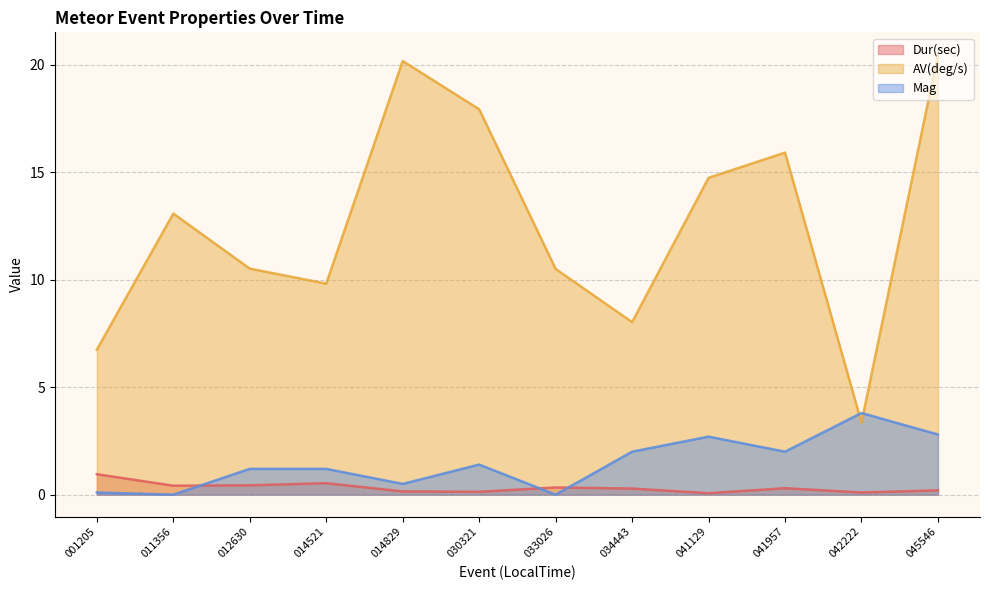

Between 041129 and 045546, which series saw the biggest shift?

AV(deg/s)